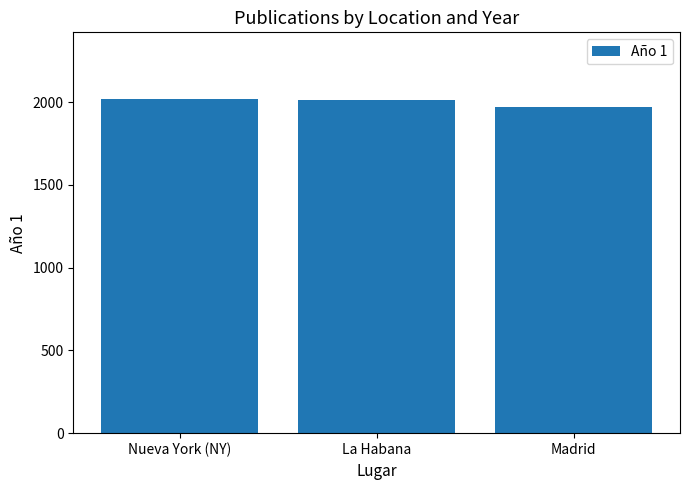

What is the value of the 2nd bar from the left?

2010